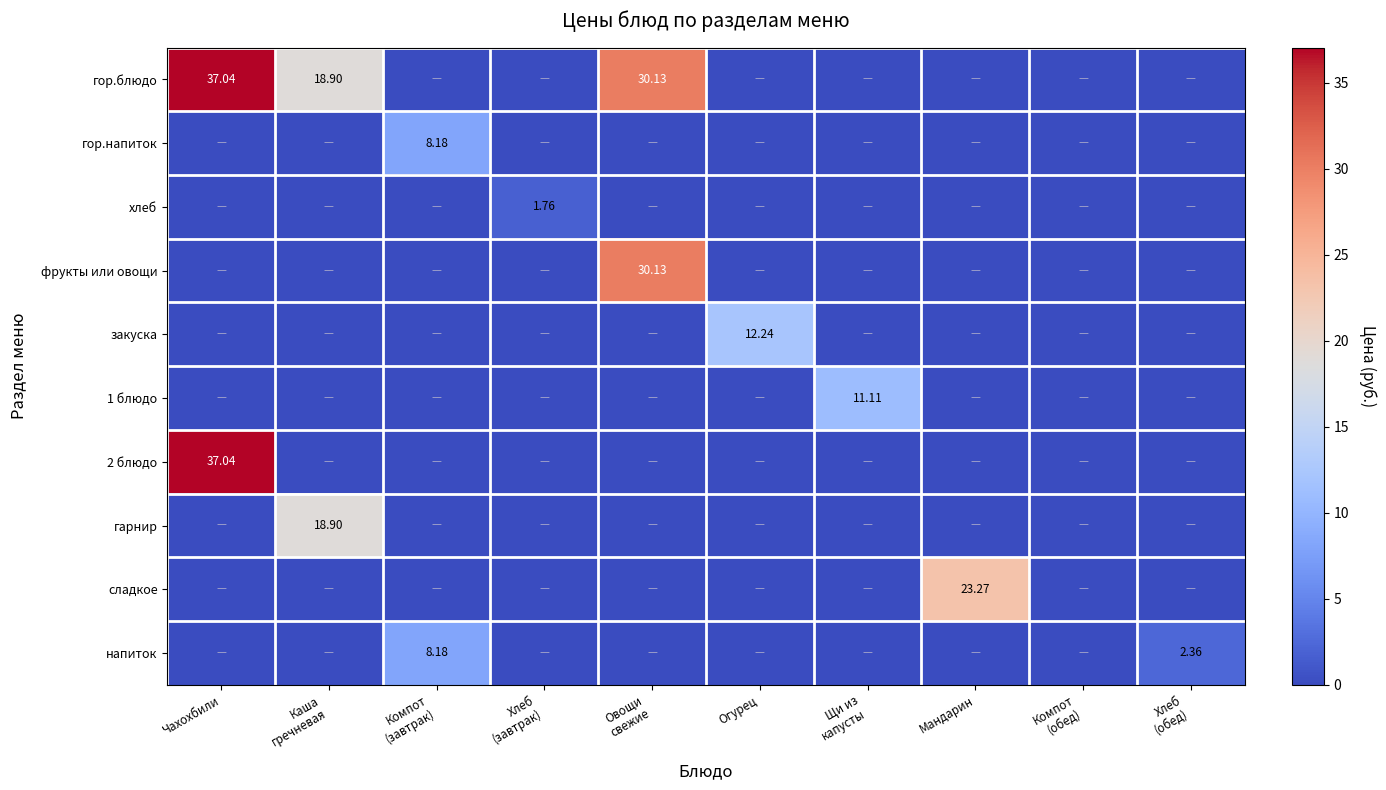

At which label is гор.напиток closest to 4?

Чахохбили